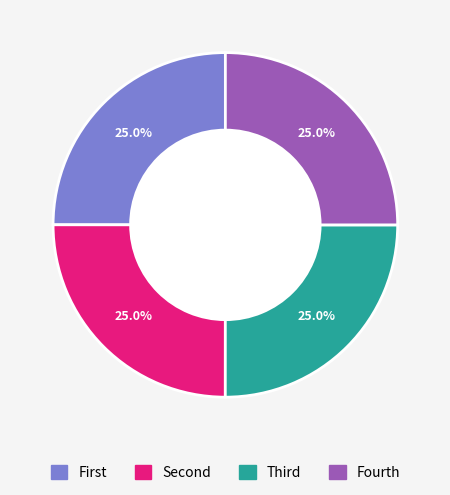

Does any single category account for the majority?

No